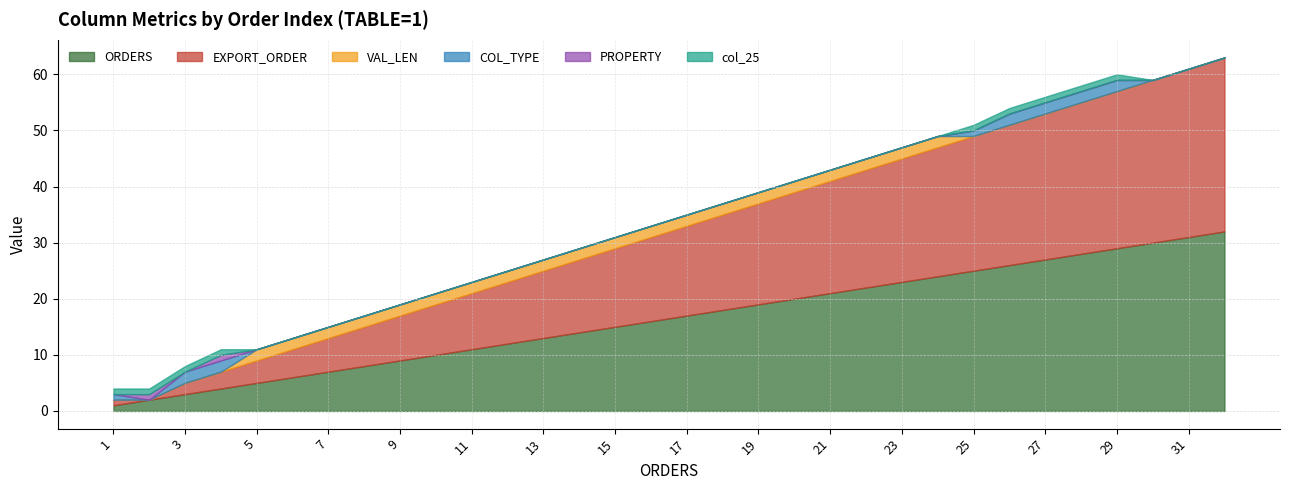

How many values in the col_25 series exceed 0?

9